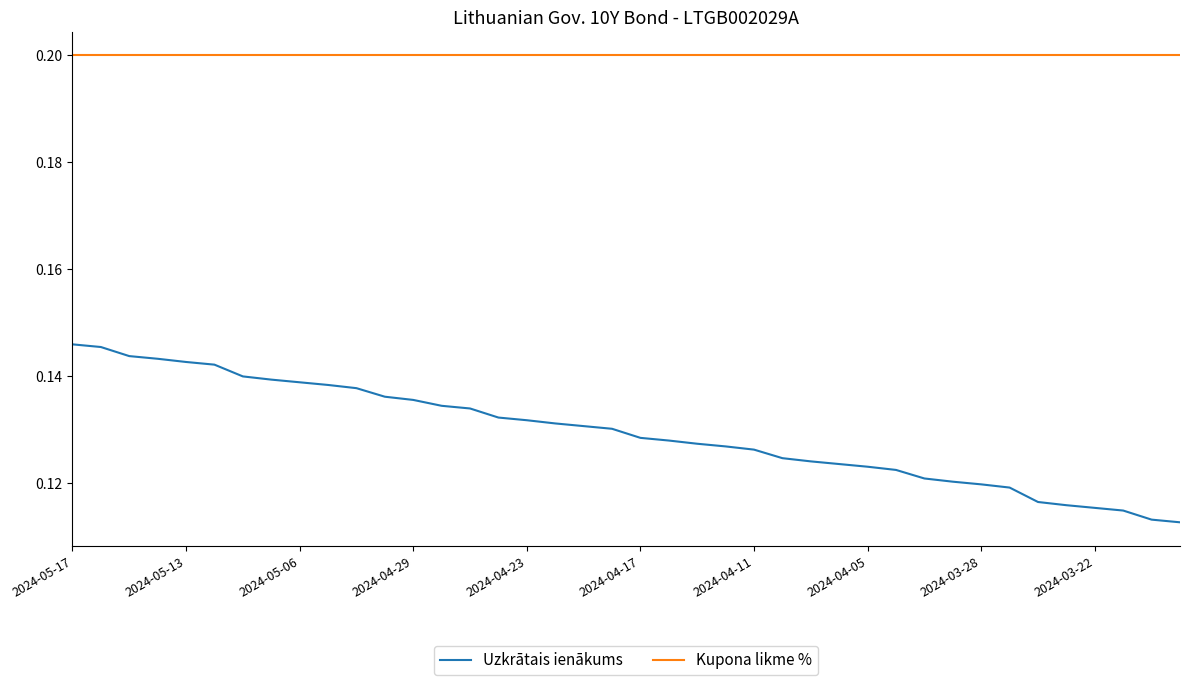

True or false: Kupona likme % and Uzkrātais ienākums cross at least once.

False